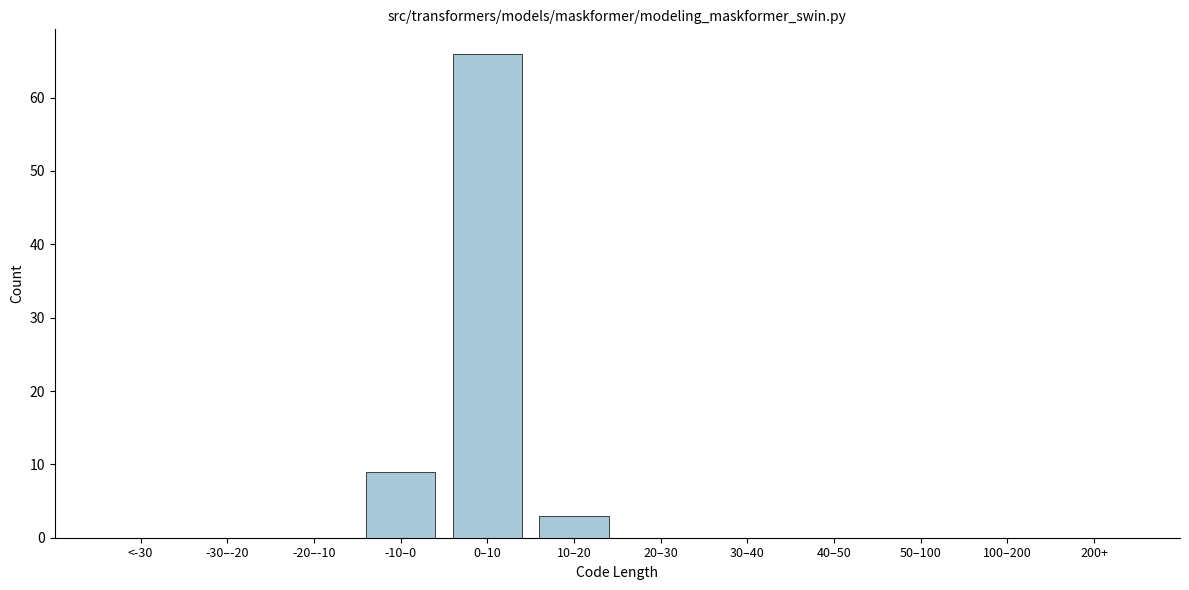

Reading left to right, list all the values displayed in this chart.

<-30=0	-30–-20=0	-20–-10=0	-10–0=9	0–10=66	10–20=3	20–30=0	30–40=0	40–50=0	50–100=0	100–200=0	200+=0